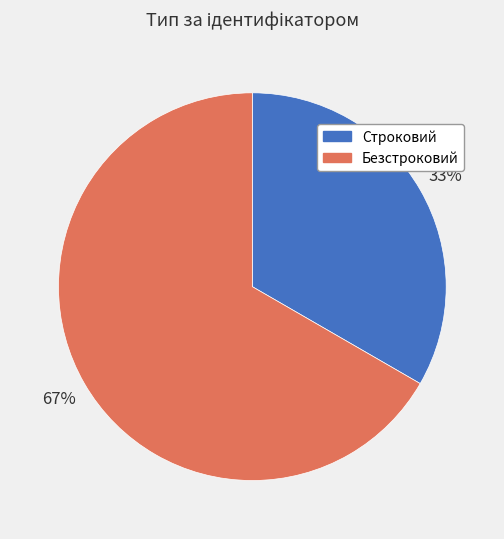

To the nearest percent, what is the average slice percentage?

50%